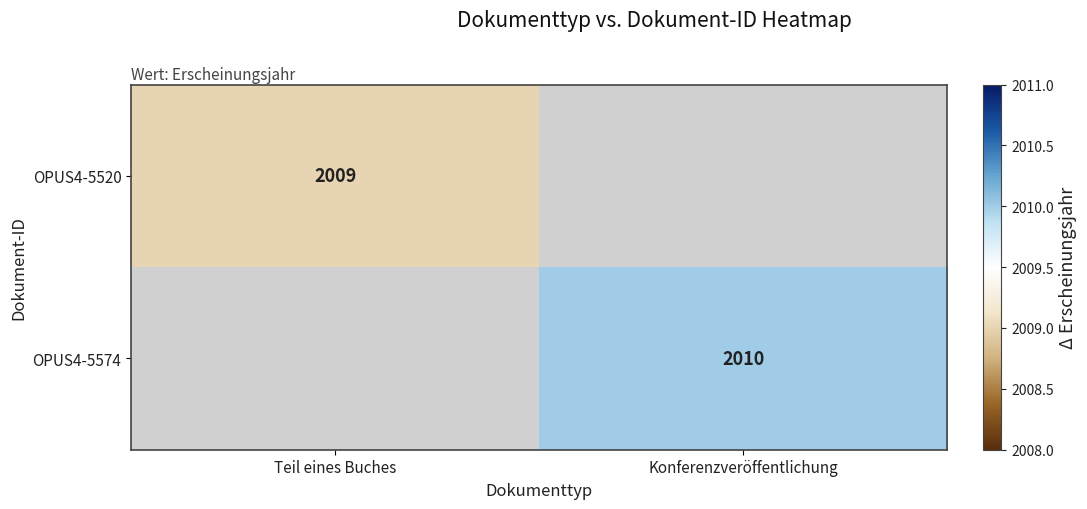

Count the number of categories in the chart.

2